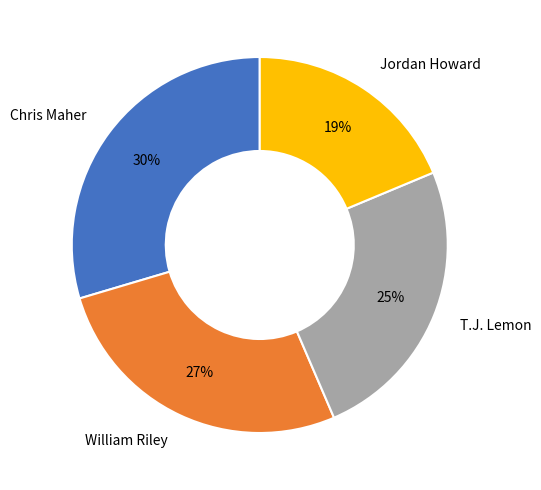

Which has a higher value, Chris Maher or Jordan Howard?

Chris Maher